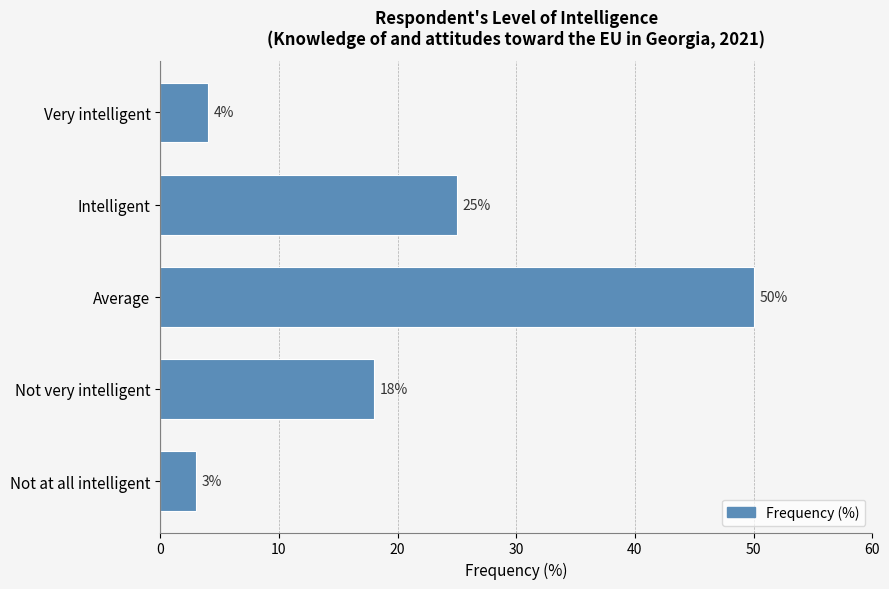

Reading bottom to top, what are all the values shown in this chart?

Not at all intelligent=3	Not very intelligent=18	Average=50	Intelligent=25	Very intelligent=4